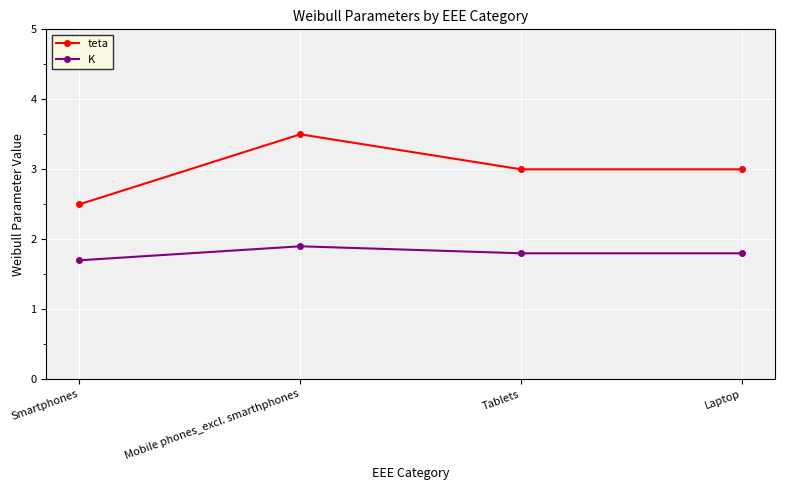

Rank the series by their average value, from highest to lowest.

teta, K